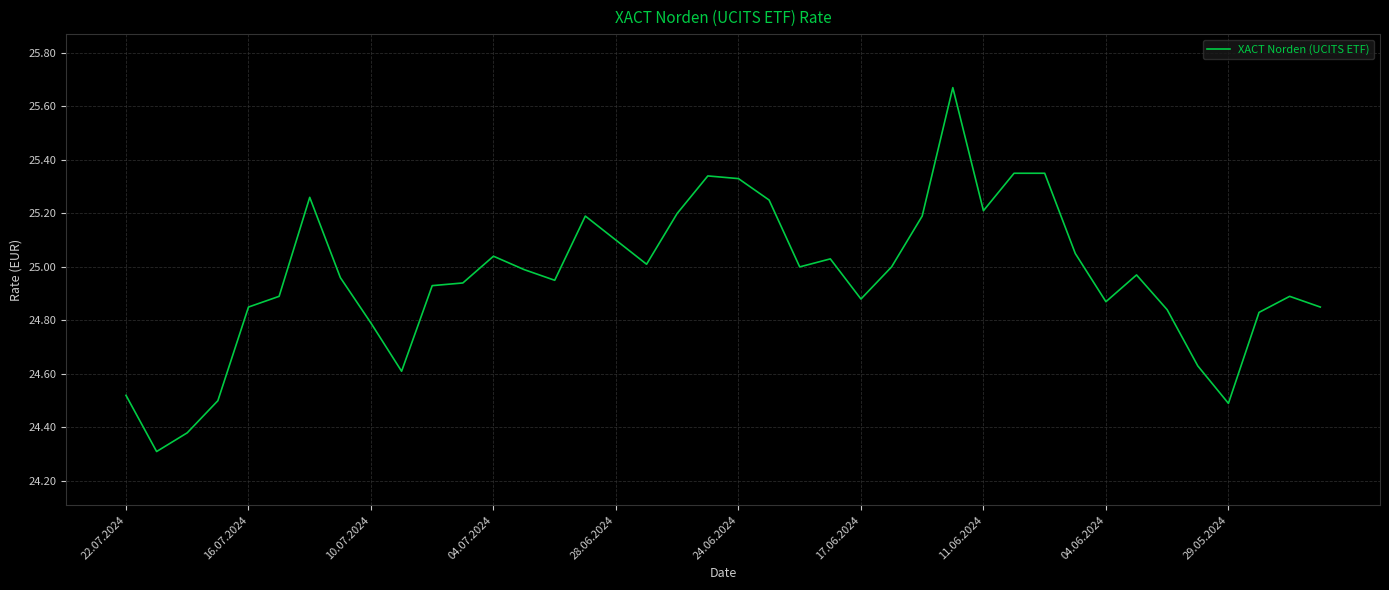

What is the minimum value shown in the chart?

24.3